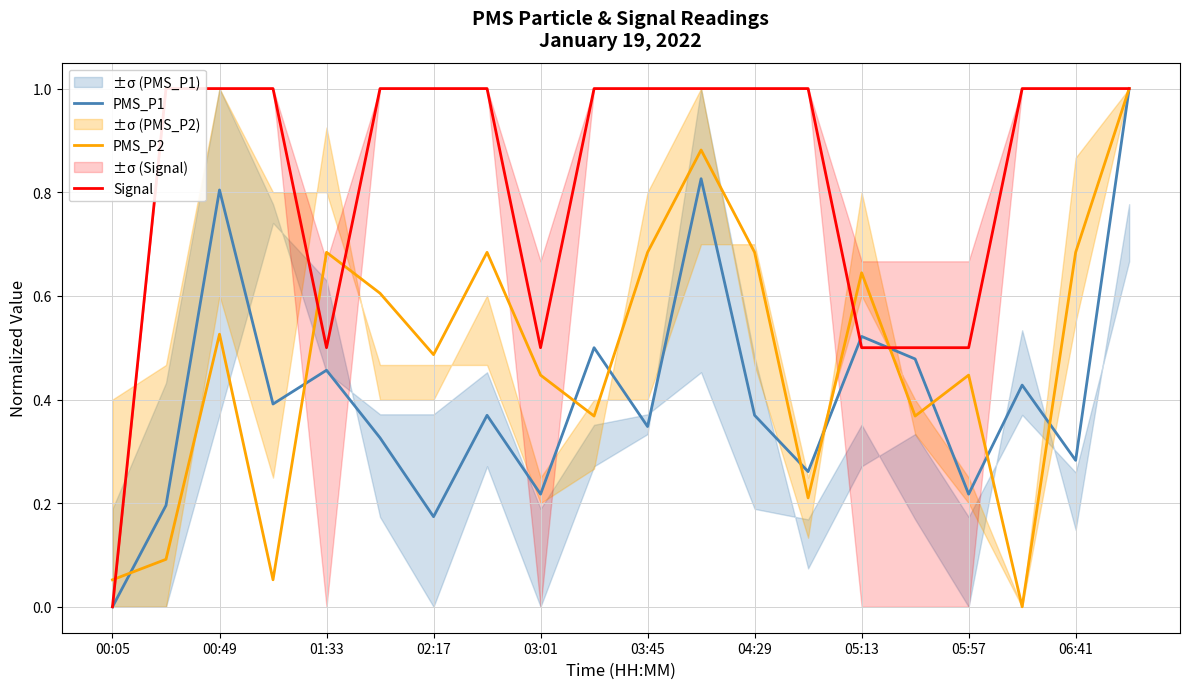

What is the highest value of the PMS_P1 series?

1.0